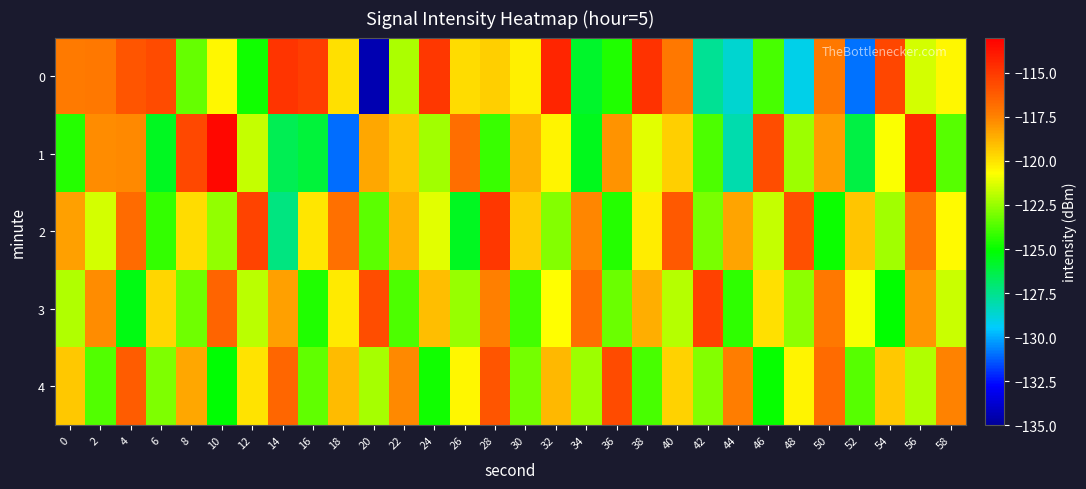

Reading left to right, list all the values displayed in this chart.

0: 0=-117.2	2=-117.2	4=-116.0	6=-115.6	8=-123.4	10=-120.5	12=-124.8	14=-114.8	16=-115.2	18=-119.9	20=-134.5	22=-122.1	24=-114.9	26=-119.9	28=-119.5	30=-120.3	32=-114.3	34=-125.9	36=-124.6	38=-114.7	40=-117.2	42=-127.6	44=-128.7	46=-123.9	48=-129.1	50=-117.2	52=-130.9	54=-115.4	56=-121.5	58=-120.5
1: 0=-124.5	2=-117.8	4=-117.7	6=-125.7	8=-115.6	10=-113.3	12=-121.7	14=-126.5	16=-126.1	18=-131.0	20=-118.5	22=-119.2	24=-122.3	26=-116.8	28=-124.1	30=-118.7	32=-120.4	34=-125.6	36=-117.9	38=-121.2	40=-119.5	42=-123.8	44=-128.1	46=-115.7	48=-122.4	50=-118.2	52=-126.3	54=-120.8	56=-114.5	58=-123.6
2: 0=-118.3	2=-121.5	4=-116.7	6=-124.2	8=-119.8	10=-122.6	12=-115.4	14=-127.3	16=-120.1	18=-116.9	20=-123.5	22=-118.8	24=-121.2	26=-125.7	28=-114.9	30=-119.4	32=-122.8	34=-117.6	36=-124.5	38=-120.3	40=-116.1	42=-123.0	44=-118.4	46=-121.7	48=-115.8	50=-124.9	52=-119.2	54=-122.3	56=-117.1	58=-120.6
3: 0=-122.1	2=-117.8	4=-125.4	6=-119.7	8=-123.2	10=-116.5	12=-121.9	14=-118.3	16=-124.6	18=-120.2	20=-115.7	22=-123.8	24=-119.1	26=-122.5	28=-117.4	30=-124.0	32=-120.7	34=-116.8	36=-123.3	38=-118.6	40=-122.0	42=-115.3	44=-124.3	46=-119.9	48=-122.7	50=-117.2	52=-120.9	54=-125.1	56=-118.0	58=-121.6
4: 0=-119.3	2=-123.7	4=-116.2	6=-122.9	8=-118.5	10=-125.2	12=-120.0	14=-116.6	16=-123.4	18=-119.0	20=-122.2	22=-117.7	24=-124.8	26=-120.5	28=-116.0	30=-123.1	32=-118.9	34=-122.4	36=-115.6	38=-123.9	40=-119.6	42=-122.8	44=-117.3	46=-125.0	48=-120.4	50=-116.7	52=-123.6	54=-119.3	56=-122.1	58=-117.5